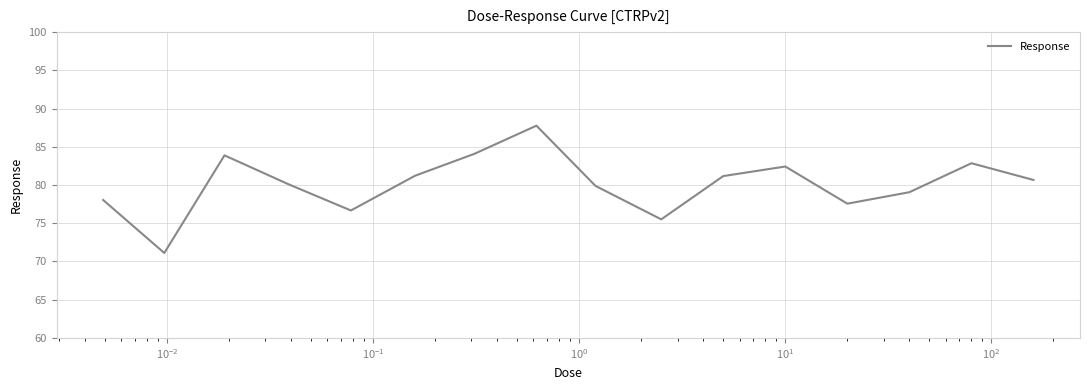

What is the minimum value shown in the chart?

71.1